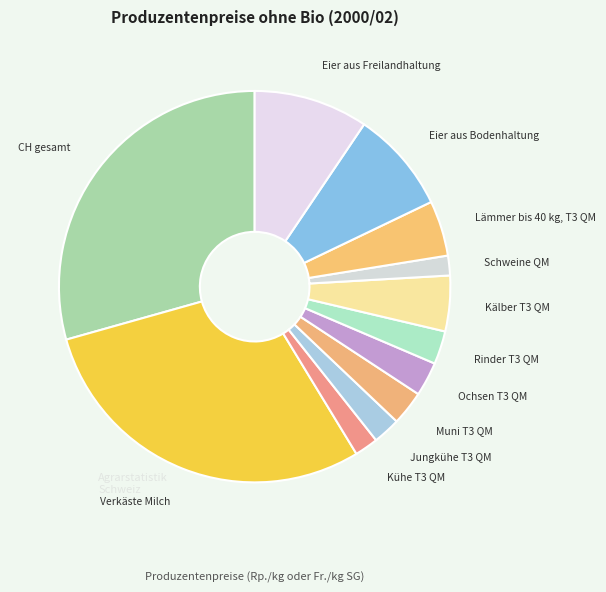

Which has a higher value, Verkäste Milch or Schweine QM?

Verkäste Milch